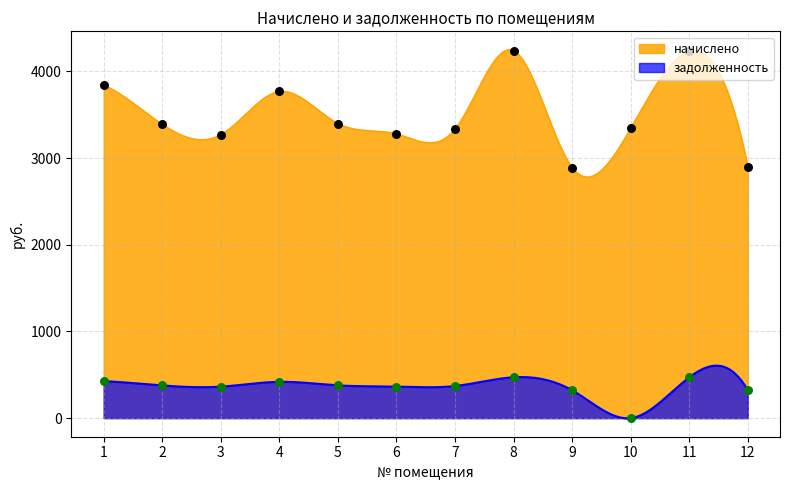

What are all the series names shown in the legend?

начислено, задолженность